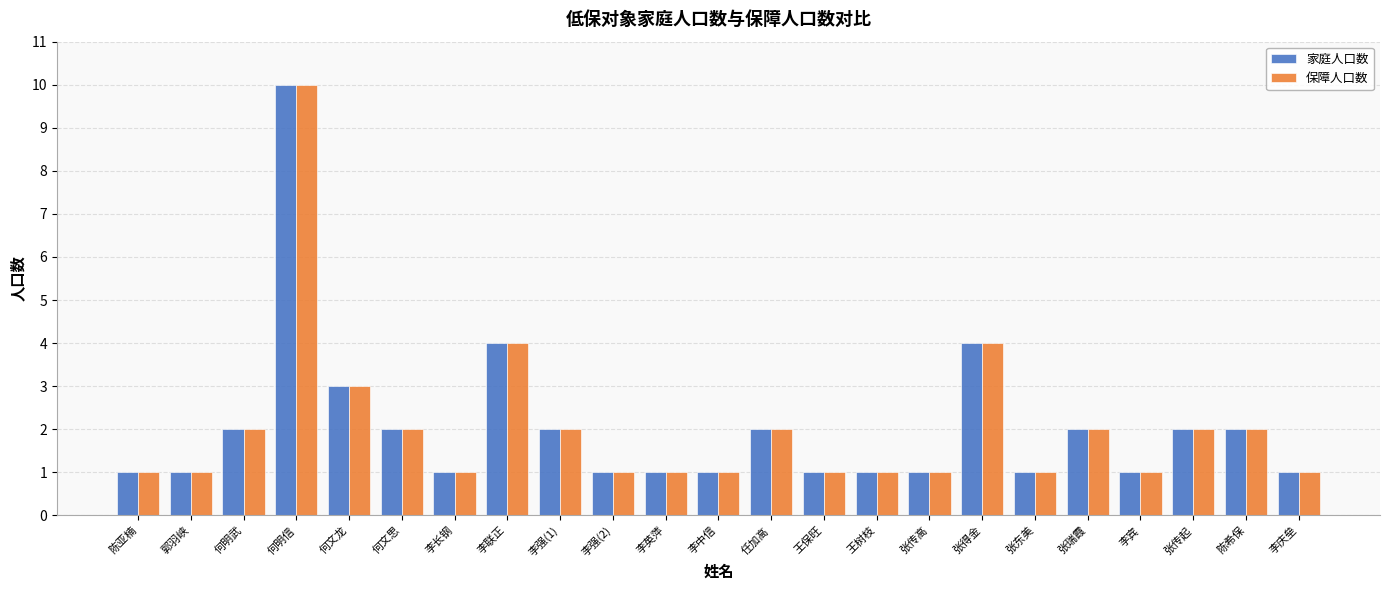

What is the lowest value of the 保障人口数 series?

1